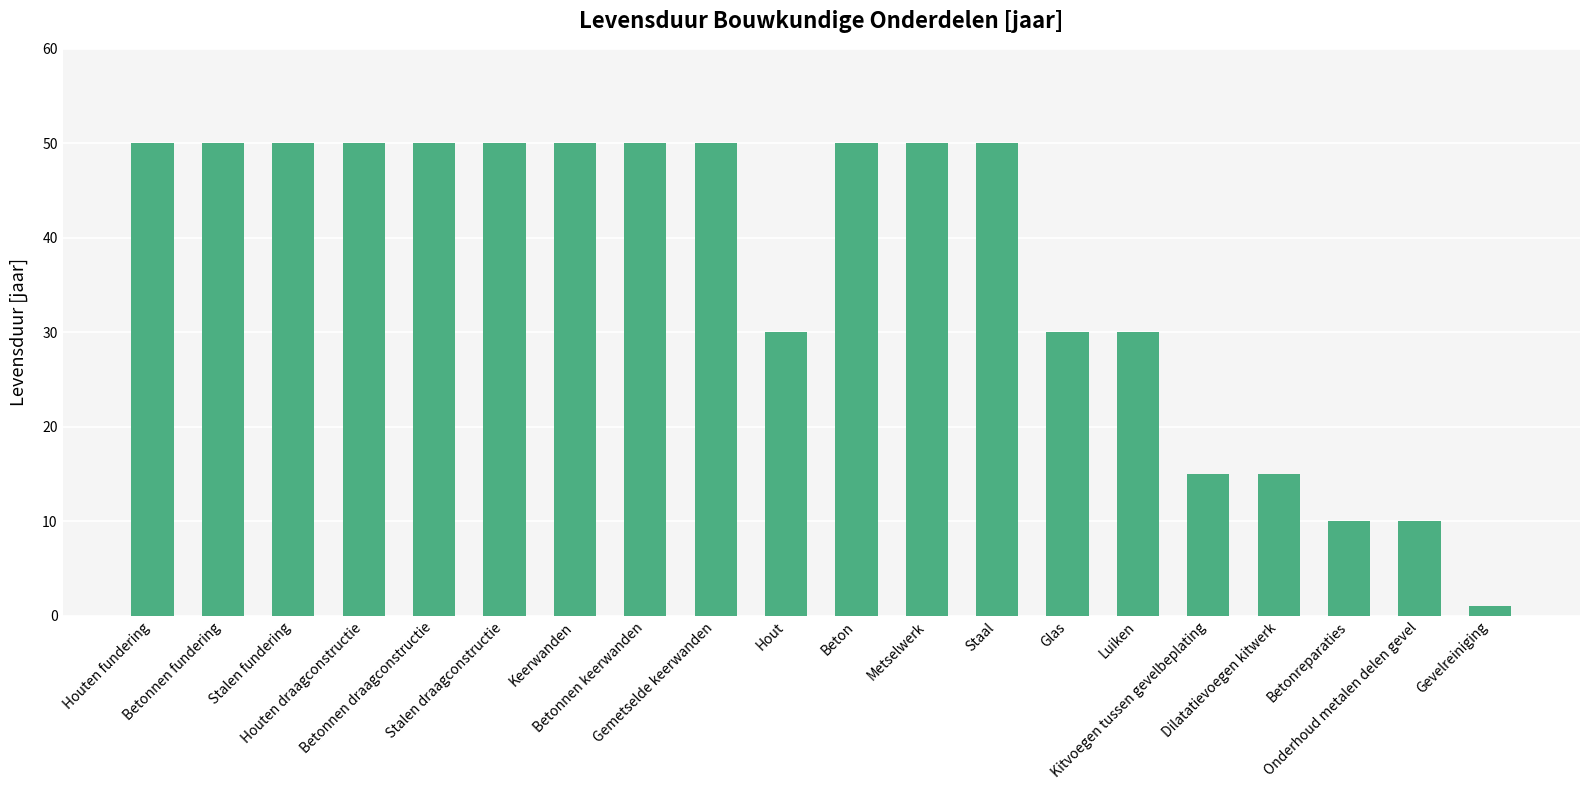

What is the minimum value shown in the chart?

1